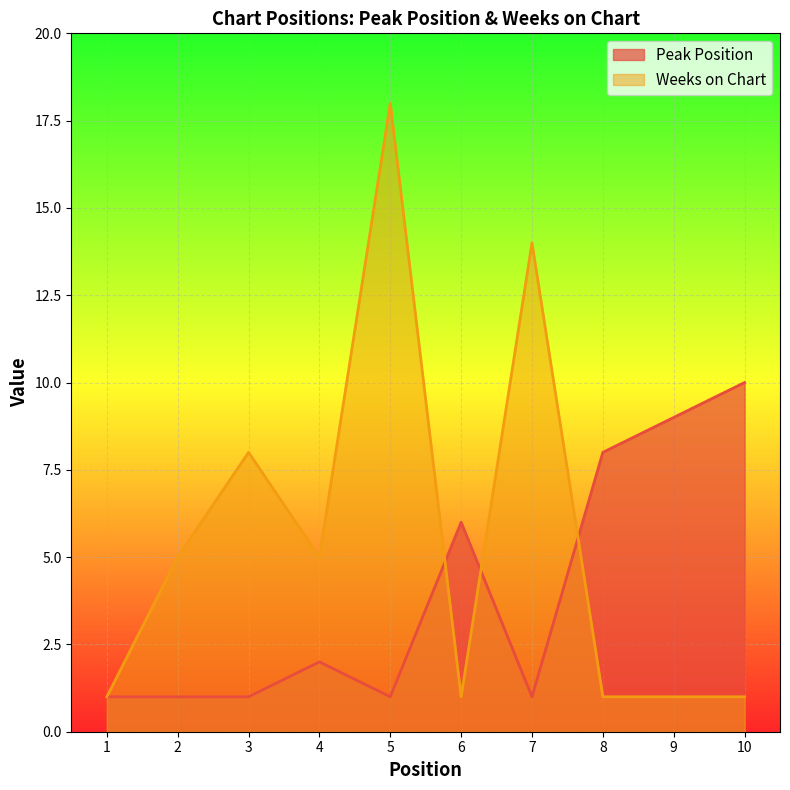

At which category does the chart reach its peak across all series?

5